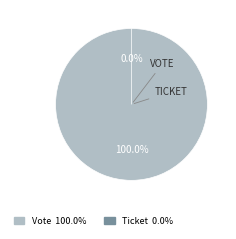

Is there any slice that represents more than half of the pie?

Yes